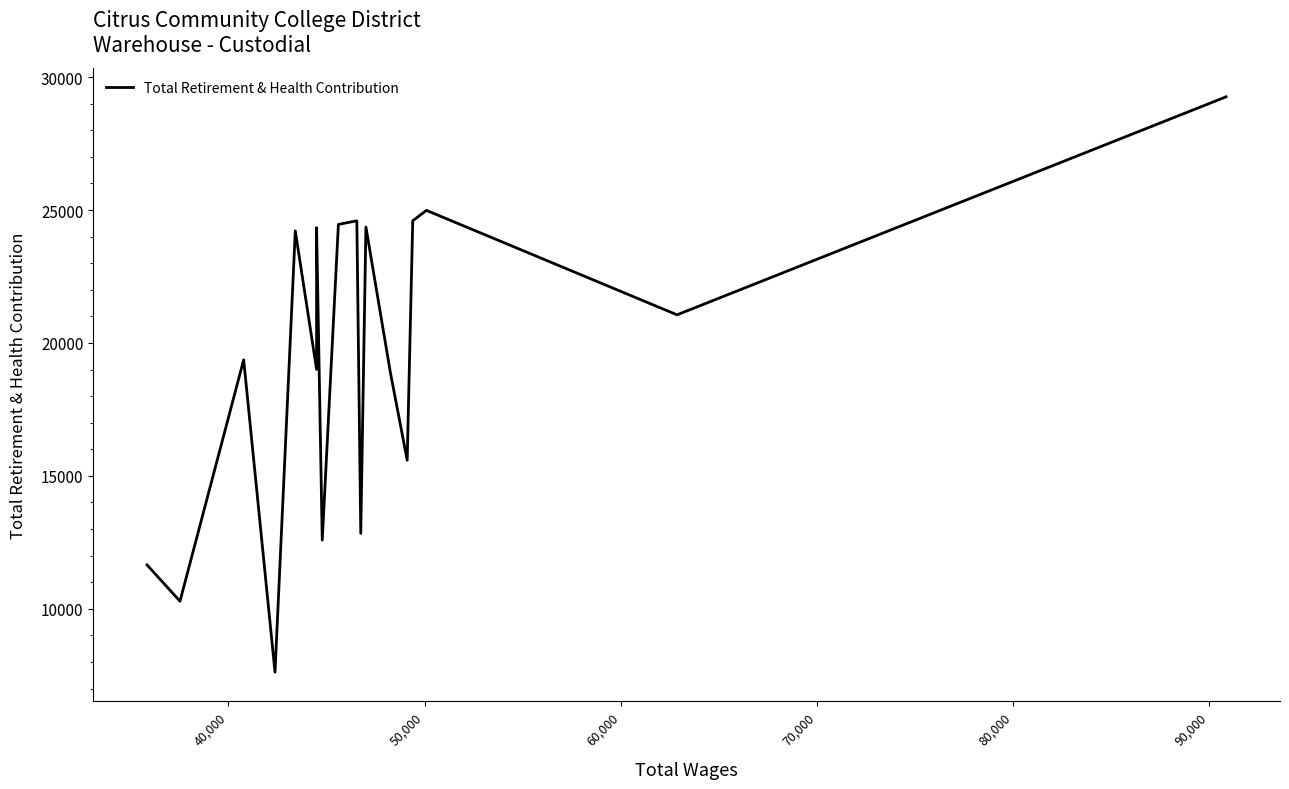

How many interior local peaks (higher than both neighbors) does the data have?

6